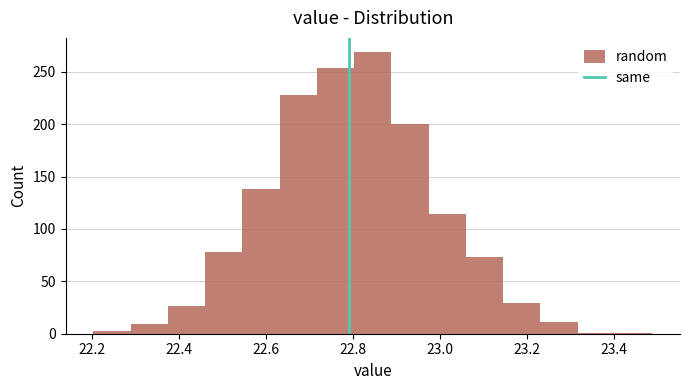

What is the height of the bar covering 23.24 to 23.32 on the x-axis? Neither the bar edges nor the heights are printed on the chart, so give them approximately, as read against the axes.

10